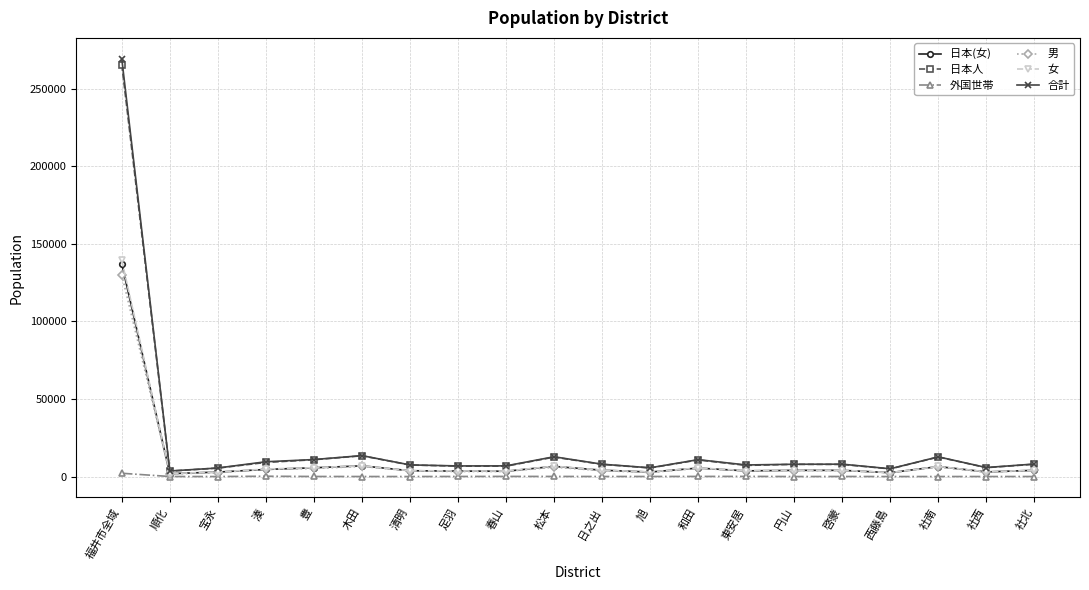

Between 宝永 and 社南, which series saw the biggest shift?

合計